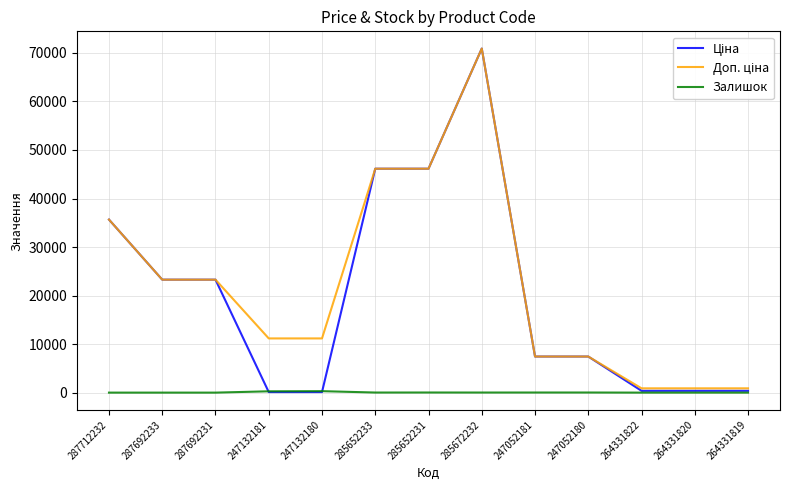

At which category is the sum across all series the highest?

285672232